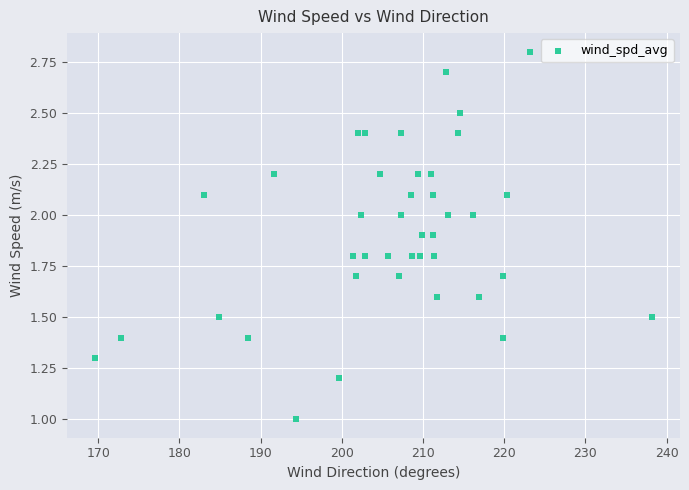

What is the range of Y values (max minus min)?

1.8